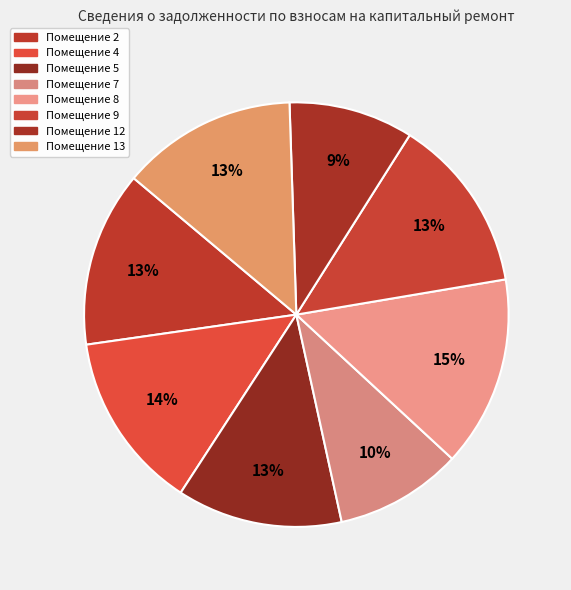

Does any single category account for the majority?

No